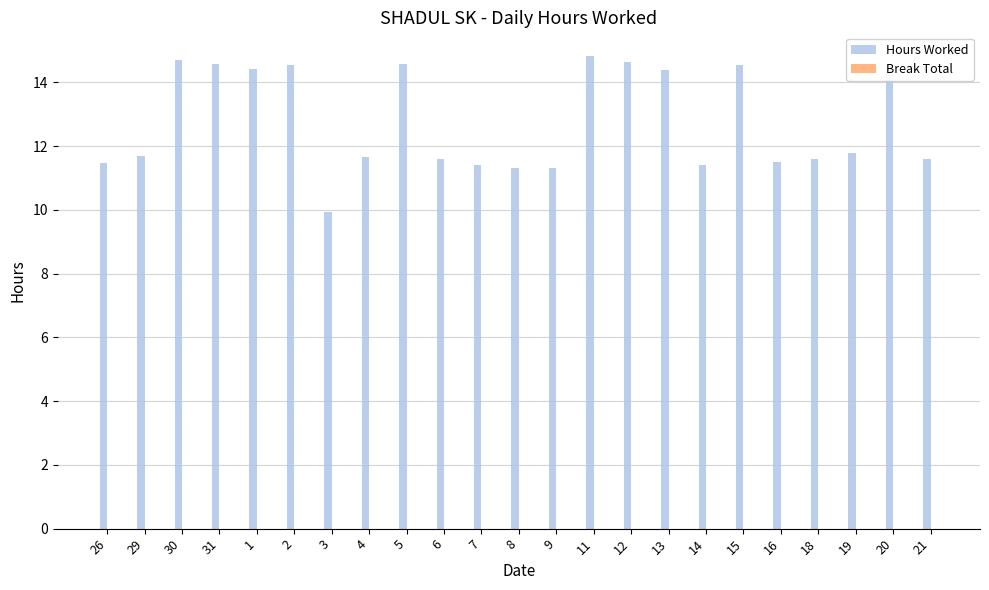

What is the average value?

12.8